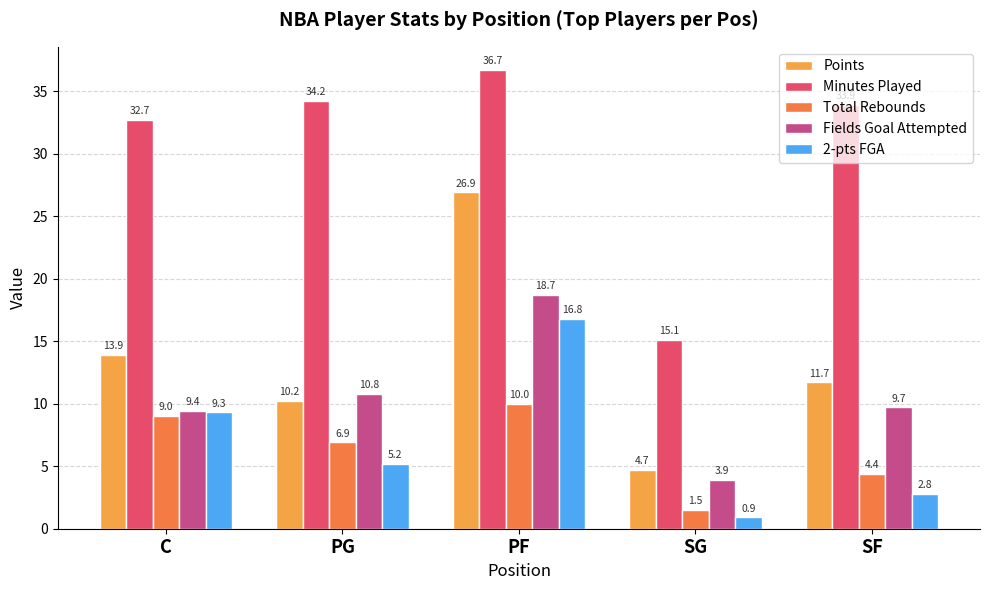

At which category is the sum across all series the highest?

PF